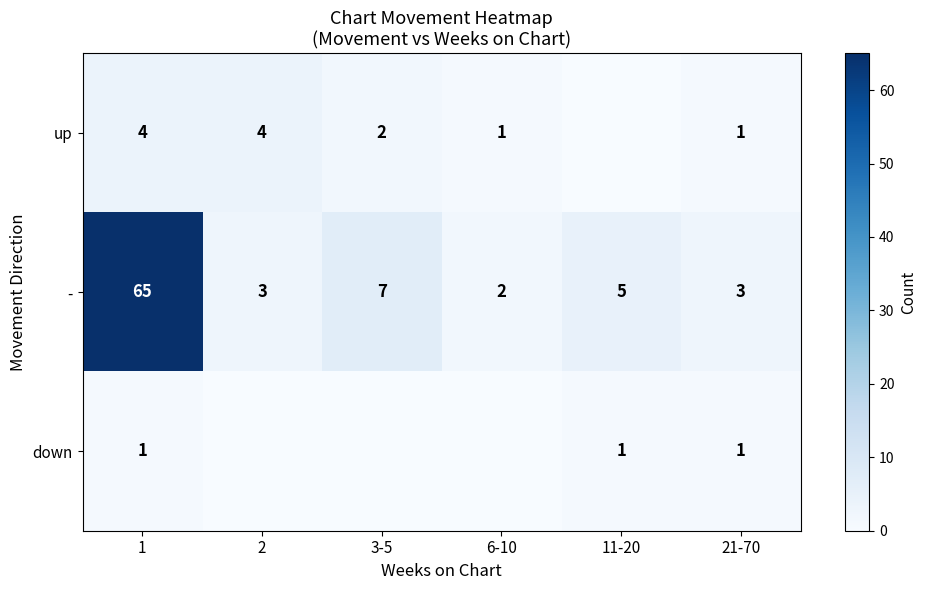

Is the value of down at 21-70 greater than the value of up at 1?

No